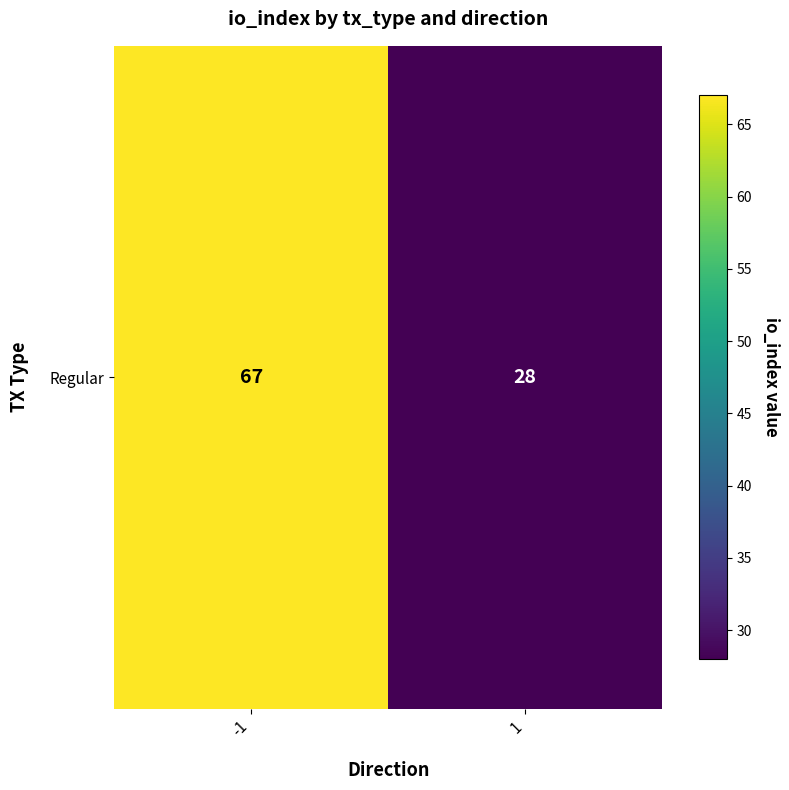

List the labels in order of value, largest first.

-1, 1